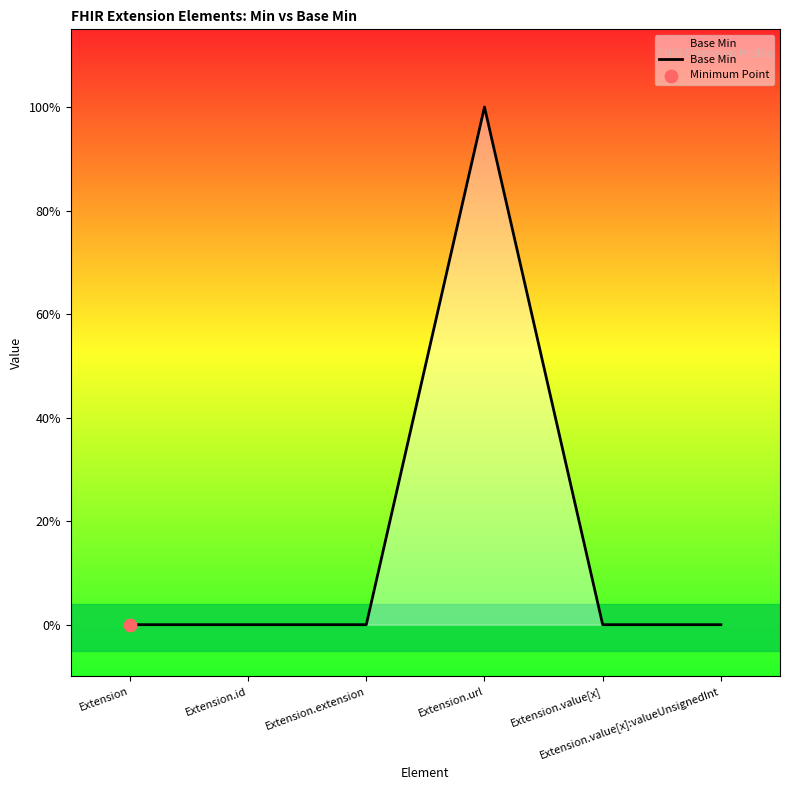

Which has a higher value, Extension.id or Extension.url?

Extension.url